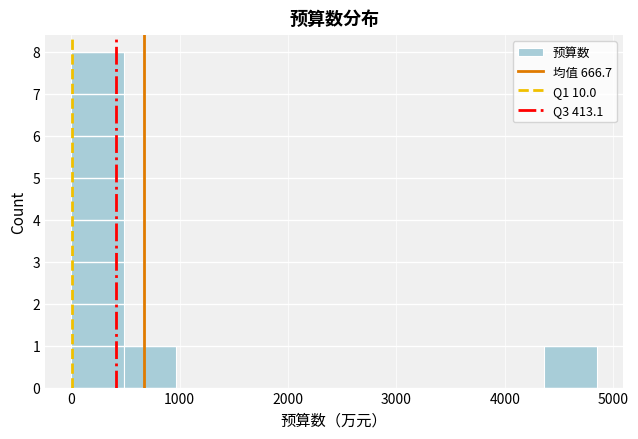

Reading left to right, transcribe this chart: for each bar, give the range it covers on the x-axis and its height. Neither the bar edges nor the heights are printed on the chart, so give them approximately, as read against the axes.

0 to 500: 8
500 to 1000: 1
1000 to 1500: 0
1500 to 1900: 0
1900 to 2400: 0
2400 to 2900: 0
2900 to 3400: 0
3400 to 3900: 0
3900 to 4400: 0
4400 to 4800: 1